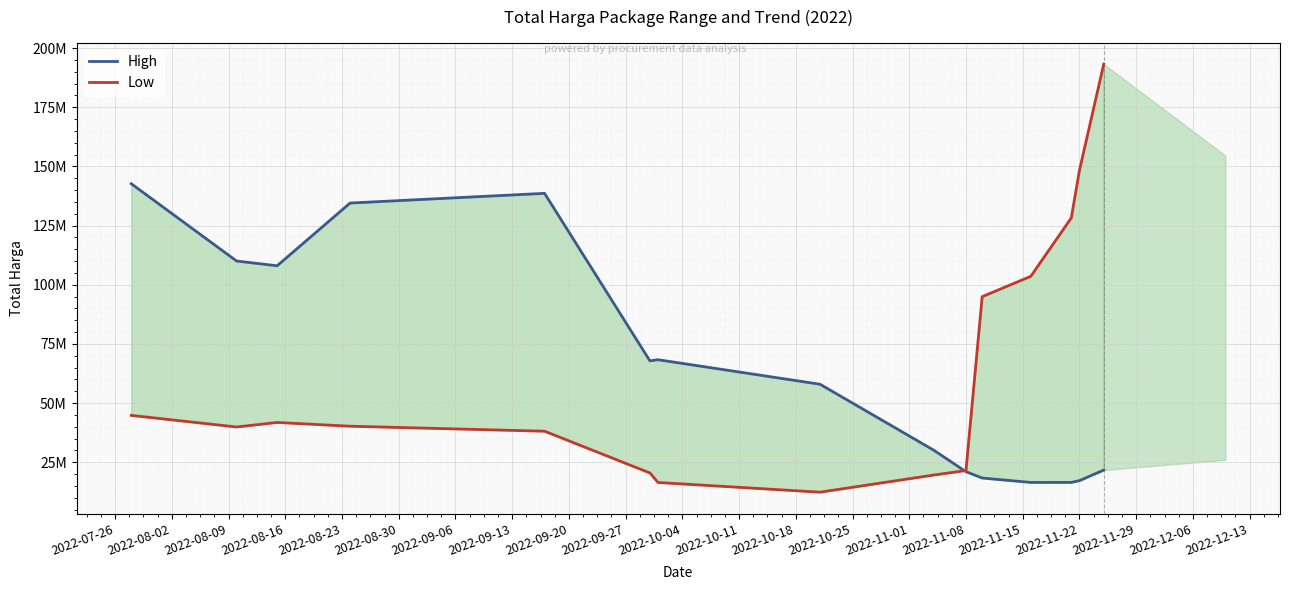

How many intersections are there between High and Low?

1